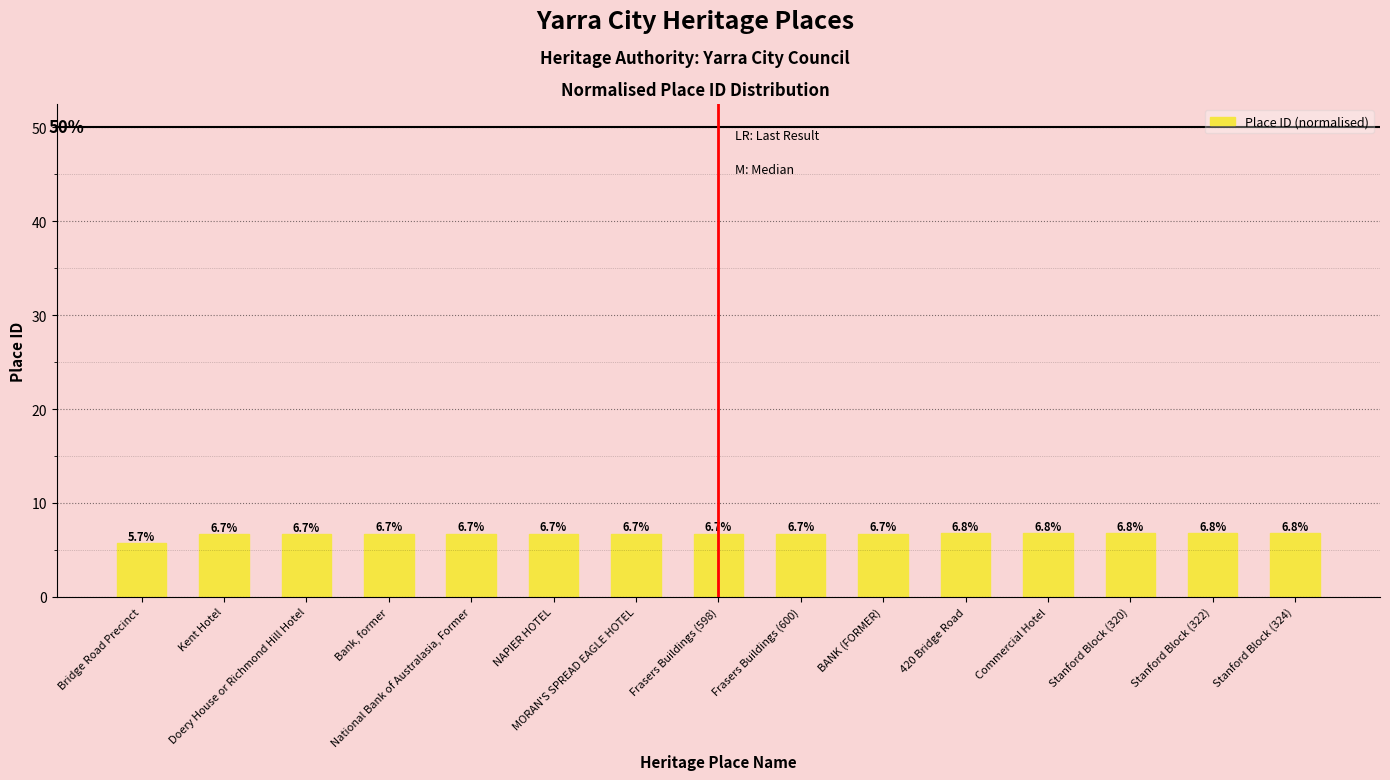

What is the change in value from Kent Hotel to Stanford Block (320)?

+0.1